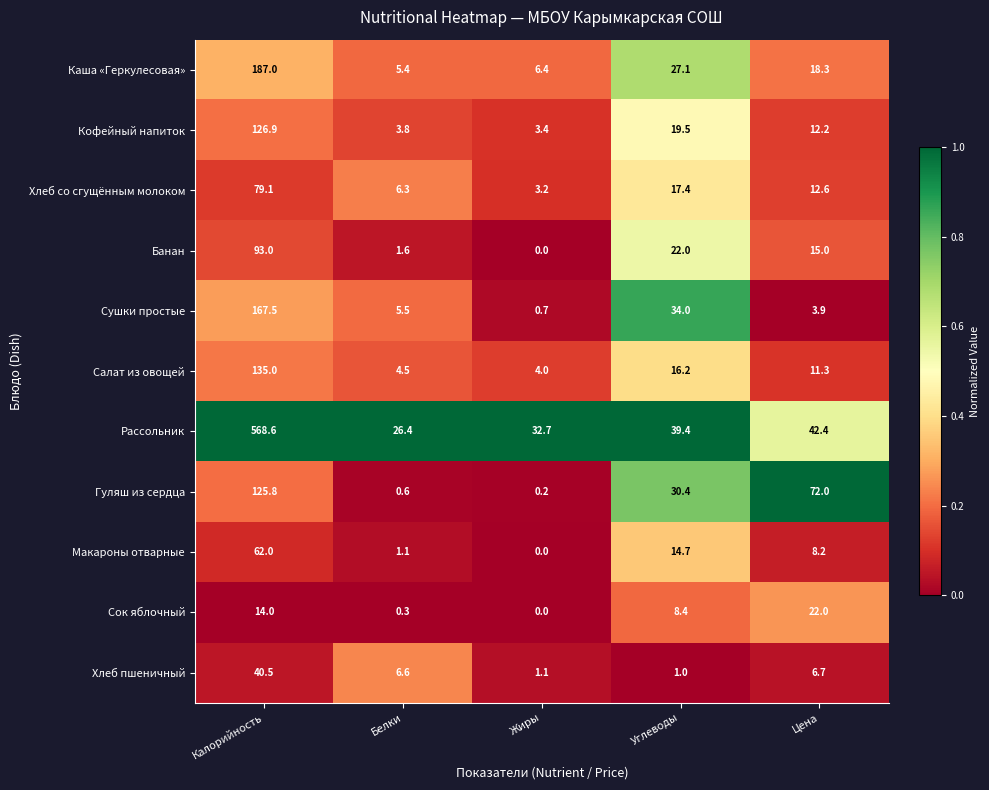

What is the average value of the Банан series?

26.3